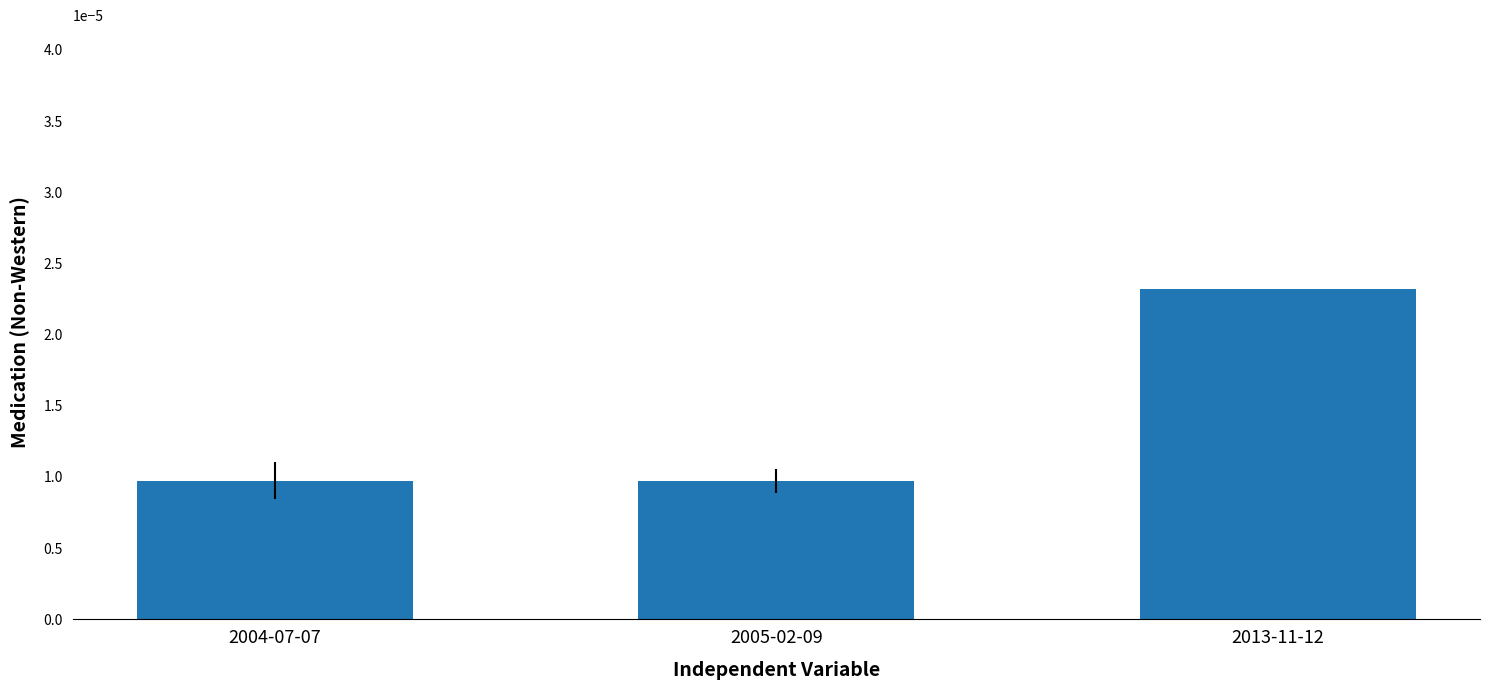

At which category does the chart reach its peak across all series?

2013-11-12